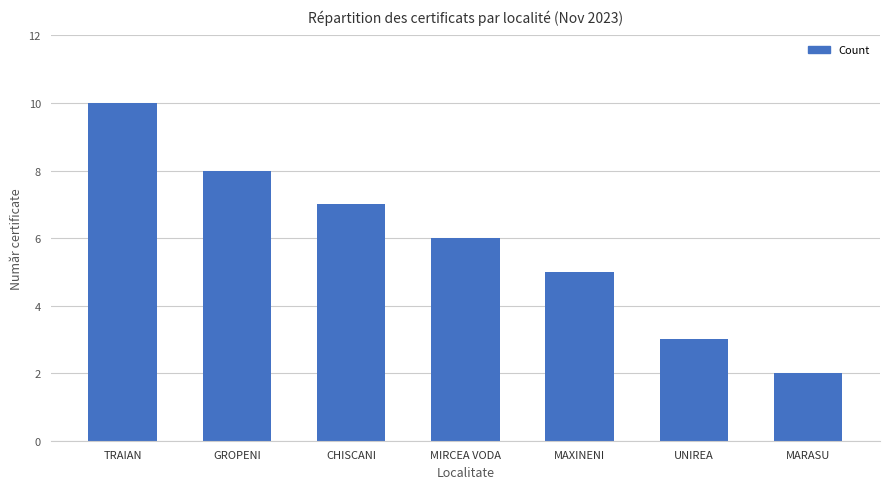

The value at CHISCANI is 5. True or false?

False